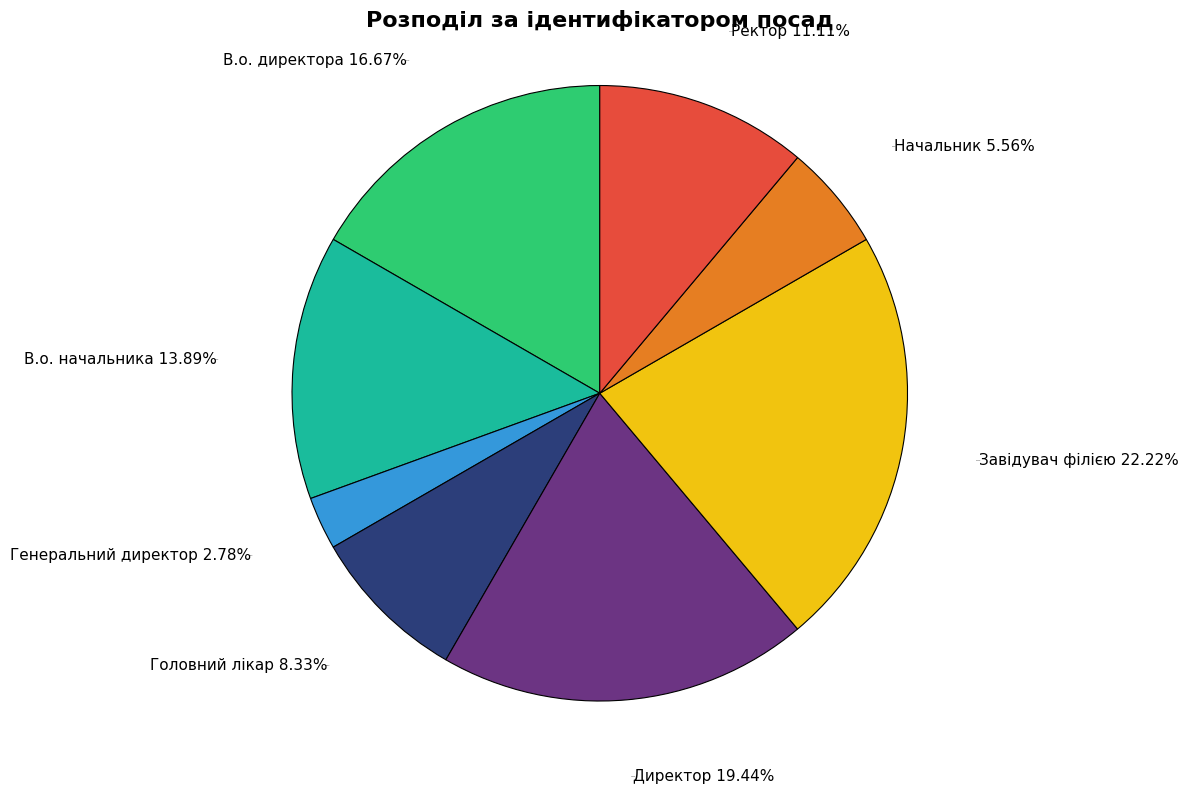

What is the change in value from Генеральний директор to Начальник?

+1